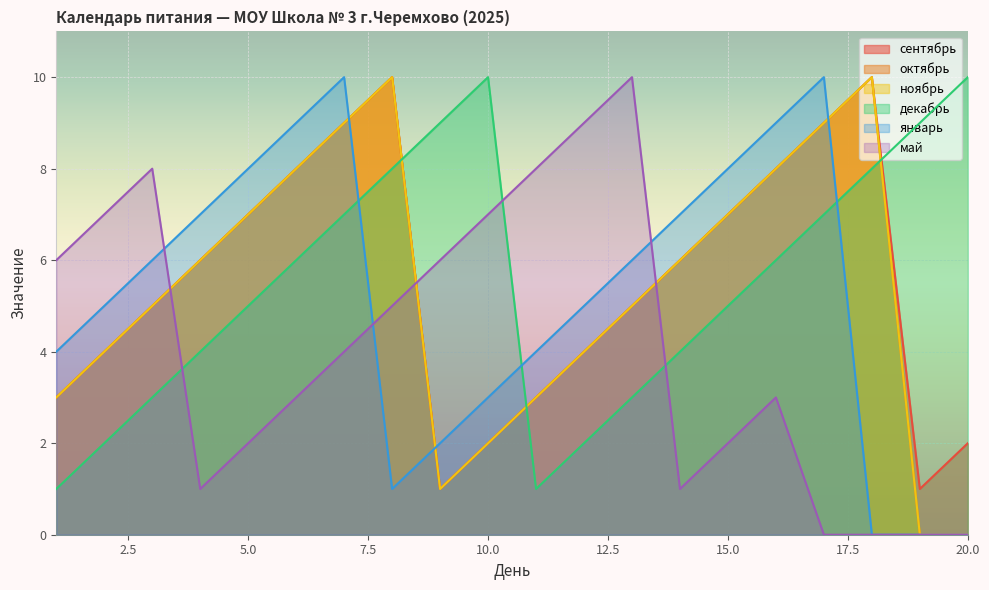

At which label does декабрь first exceed 6?

7